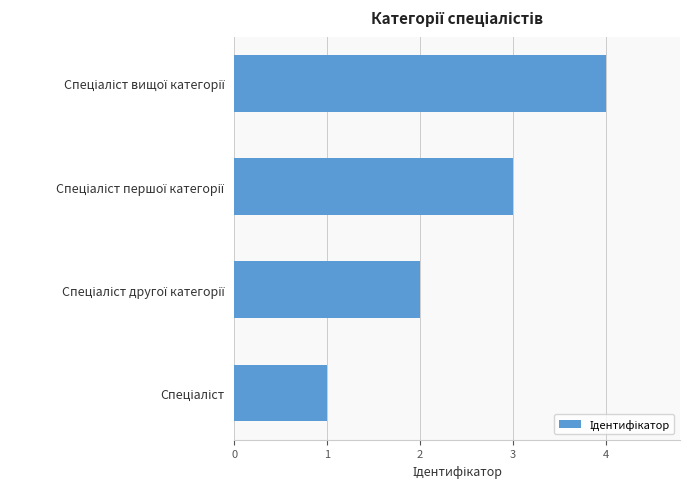

What is the sum of all values?

10